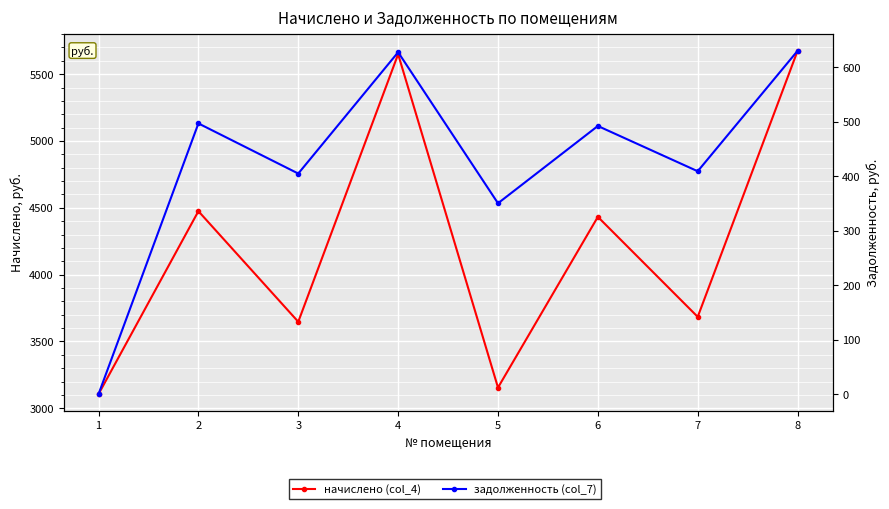

List the labels in order of начислено (col_4) value, largest first.

8, 4, 2, 6, 7, 3, 5, 1